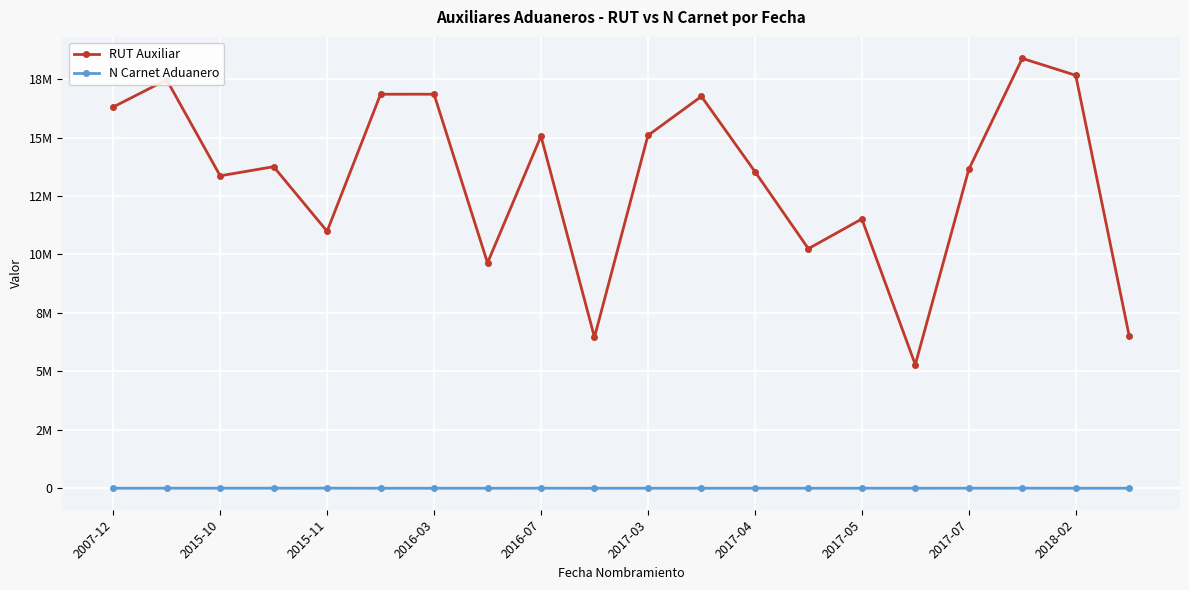

What is the minimum value shown in the chart?

468